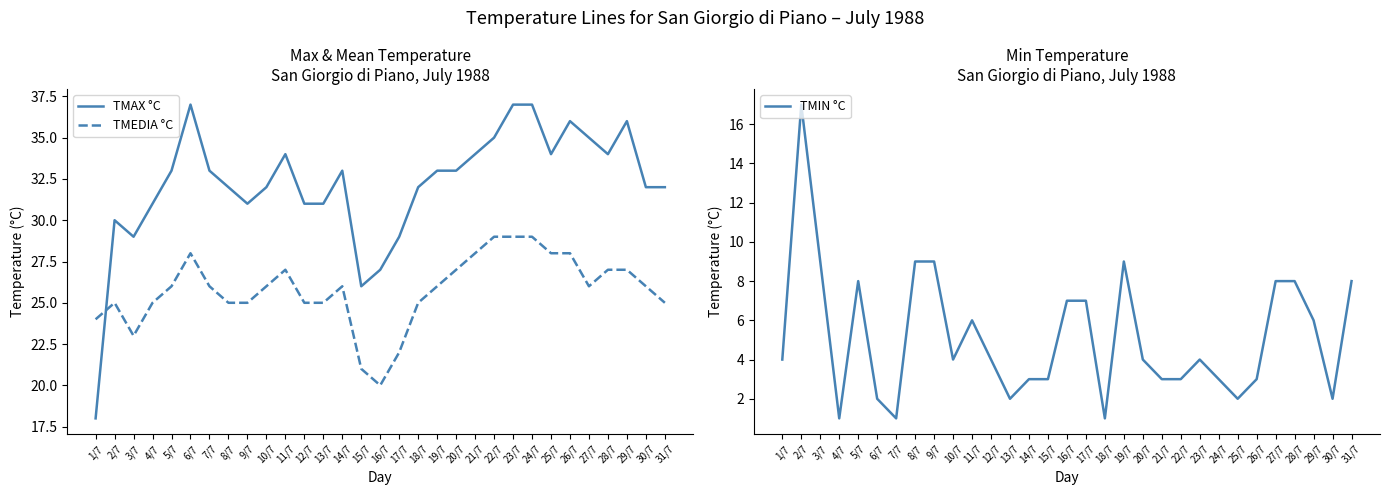

How many interior local valleys does the TMAX °C series have?

5